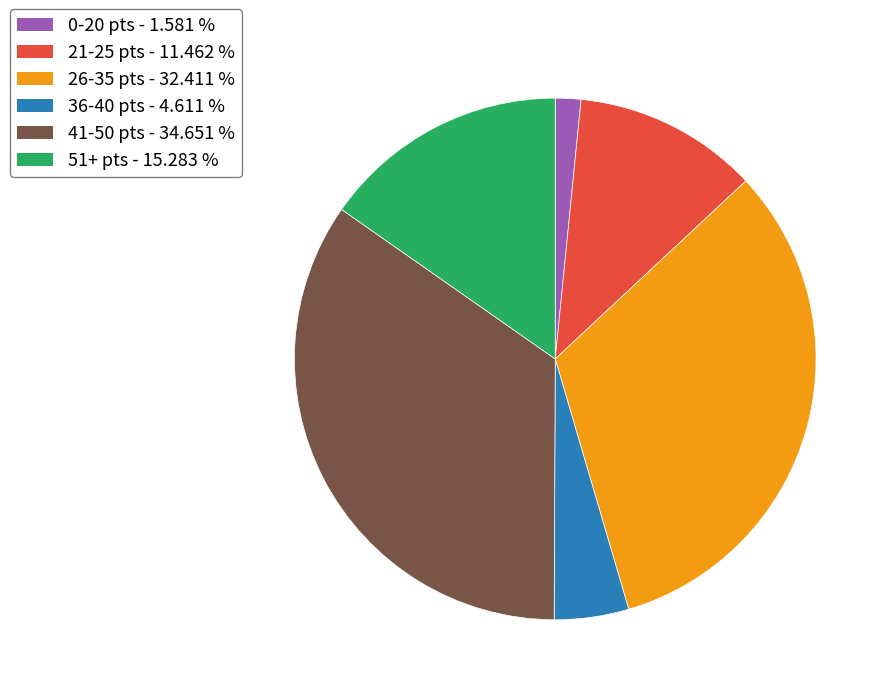

Is there a majority slice in this chart?

No